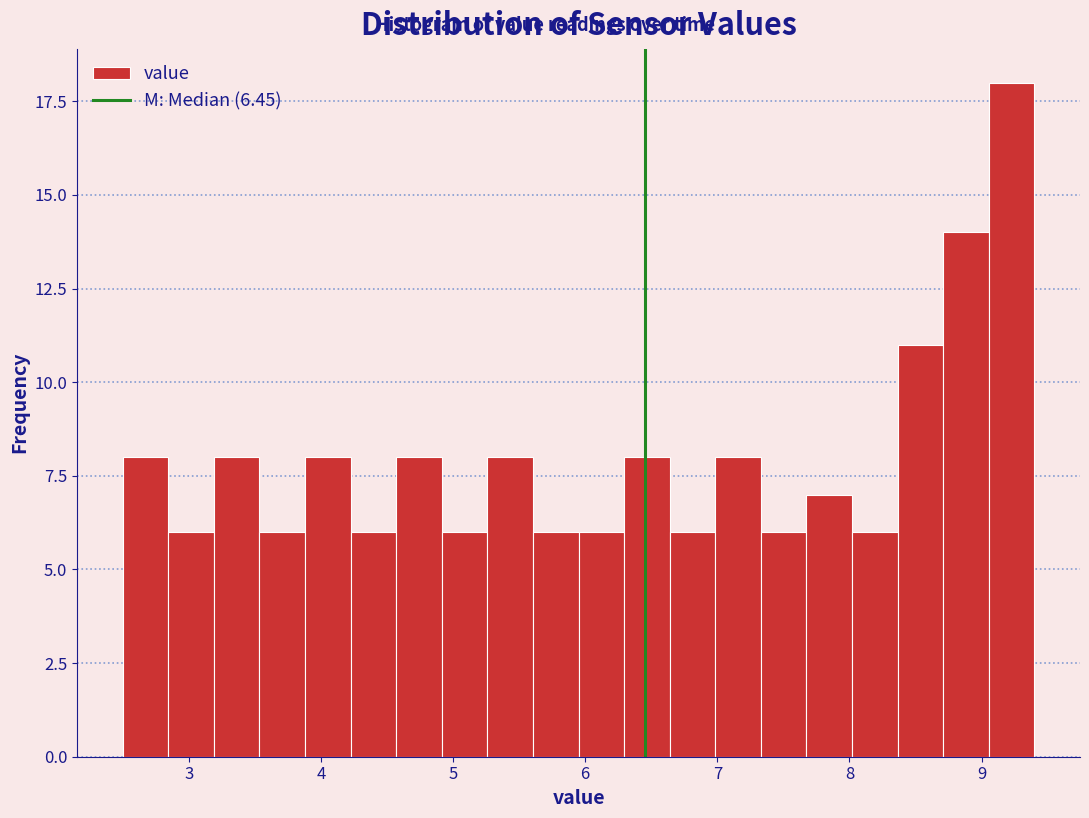

Read against the x-axis, roughly where is the centre of the tallest bar?

9.2